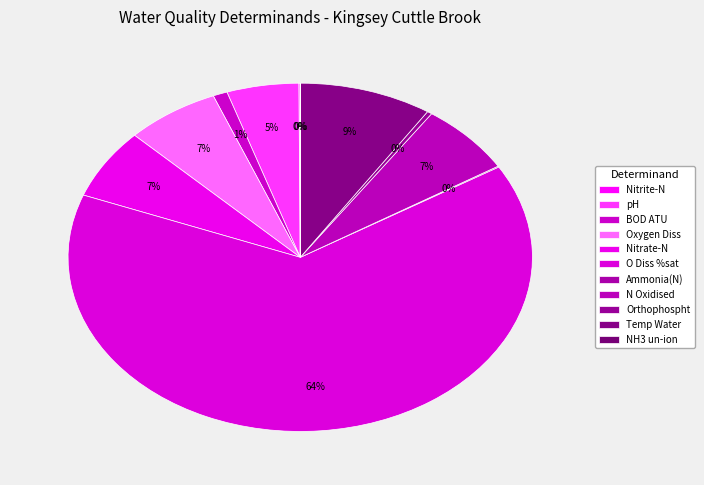

Is there a majority slice in this chart?

Yes